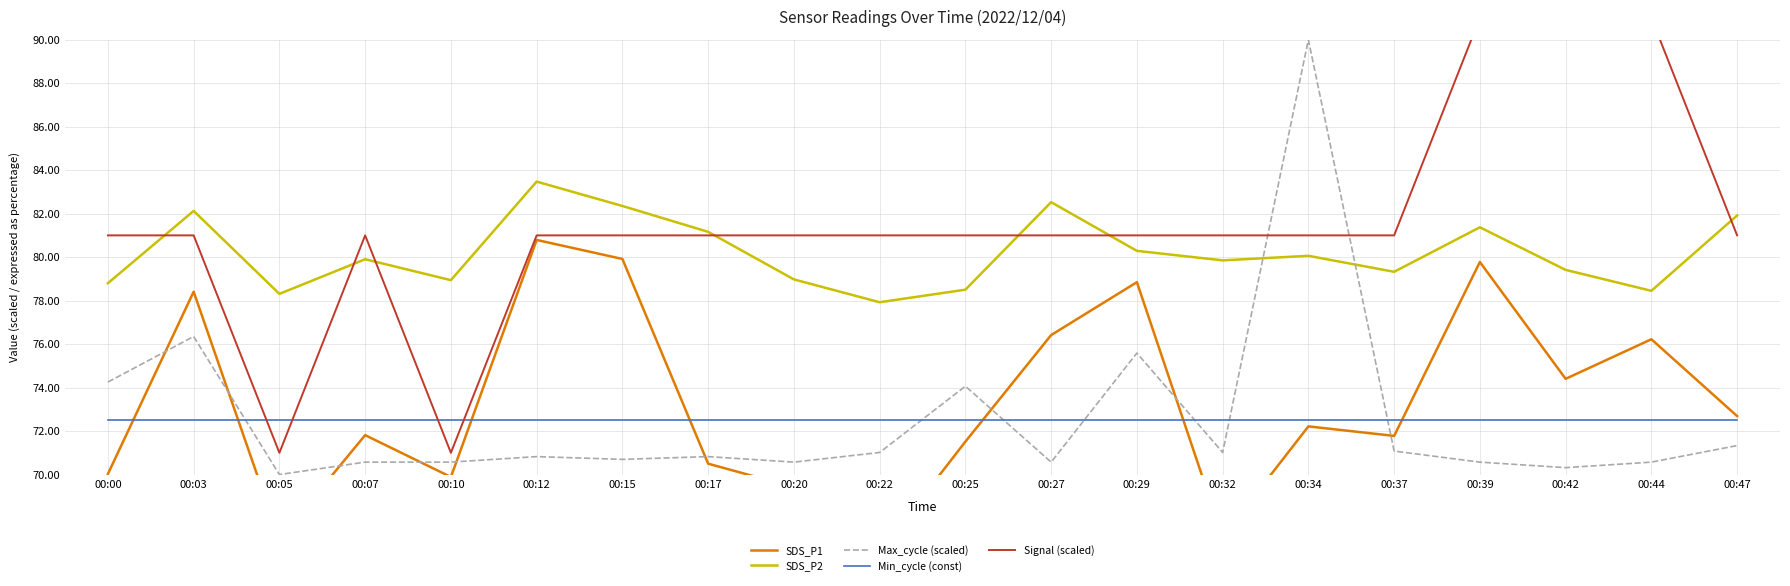

Reading left to right, extract all data points from this chart.

SDS_P1: 00:00=70.0	00:03=78.4	00:05=67.0	00:07=71.8	00:10=69.9	00:12=80.8	00:15=79.9	00:17=70.5	00:20=69.4	00:22=66.4	00:25=71.5	00:27=76.4	00:29=78.8	00:32=67.1	00:34=72.2	00:37=71.8	00:39=79.8	00:42=74.4	00:44=76.2	00:47=72.7
SDS_P2: 00:00=78.8	00:03=82.1	00:05=78.3	00:07=79.9	00:10=78.9	00:12=83.5	00:15=82.4	00:17=81.2	00:20=79.0	00:22=77.9	00:25=78.5	00:27=82.5	00:29=80.3	00:32=79.8	00:34=80.1	00:37=79.3	00:39=81.4	00:42=79.4	00:44=78.5	00:47=81.9
Max_cycle (scaled): 00:00=74.3	00:03=76.3	00:05=70.0	00:07=70.6	00:10=70.6	00:12=70.8	00:15=70.7	00:17=70.8	00:20=70.6	00:22=71.0	00:25=74.1	00:27=70.6	00:29=75.6	00:32=71.0	00:34=90.0	00:37=71.1	00:39=70.6	00:42=70.3	00:44=70.6	00:47=71.3
Min_cycle (const): 00:00=72.5	00:03=72.5	00:05=72.5	00:07=72.5	00:10=72.5	00:12=72.5	00:15=72.5	00:17=72.5	00:20=72.5	00:22=72.5	00:25=72.5	00:27=72.5	00:29=72.5	00:32=72.5	00:34=72.5	00:37=72.5	00:39=72.5	00:42=72.5	00:44=72.5	00:47=72.5
Signal (scaled): 00:00=81.0	00:03=81.0	00:05=71.0	00:07=81.0	00:10=71.0	00:12=81.0	00:15=81.0	00:17=81.0	00:20=81.0	00:22=81.0	00:25=81.0	00:27=81.0	00:29=81.0	00:32=81.0	00:34=81.0	00:37=81.0	00:39=91.0	00:42=91.0	00:44=91.0	00:47=81.0